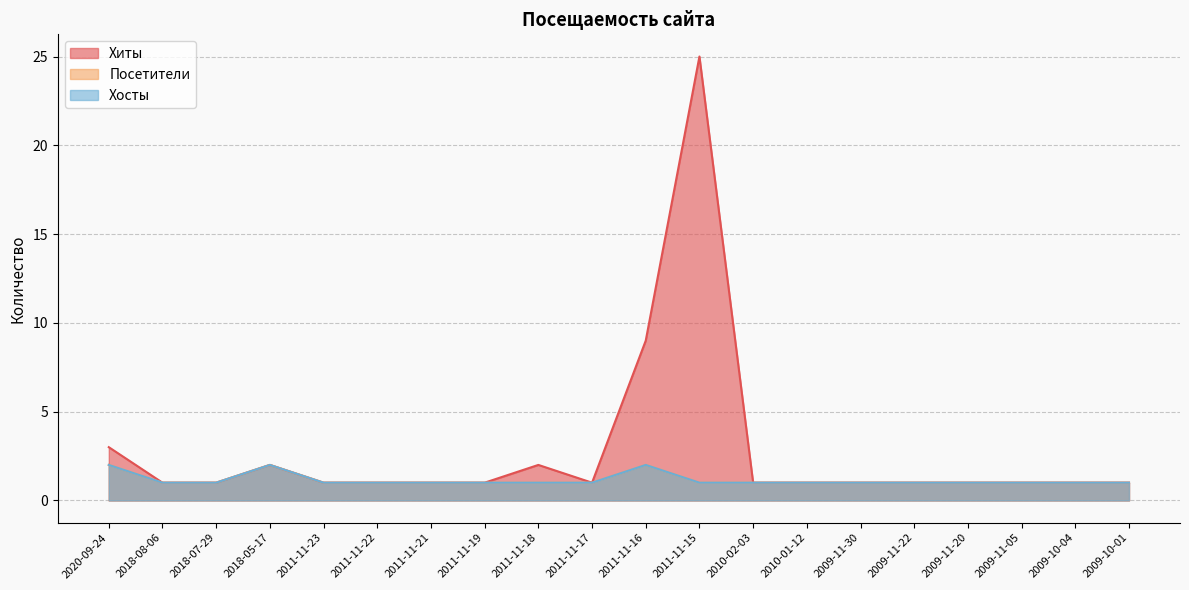

Reading left to right, extract all data points from this chart.

Хиты: 3	1	1	2	1	1	1	1	2	1	9	25	1	1	1	1	1	1	1	1
Посетители: 2	1	1	2	1	1	1	1	1	1	2	1	1	1	1	1	1	1	1	1
Хосты: 2	1	1	2	1	1	1	1	1	1	2	1	1	1	1	1	1	1	1	1